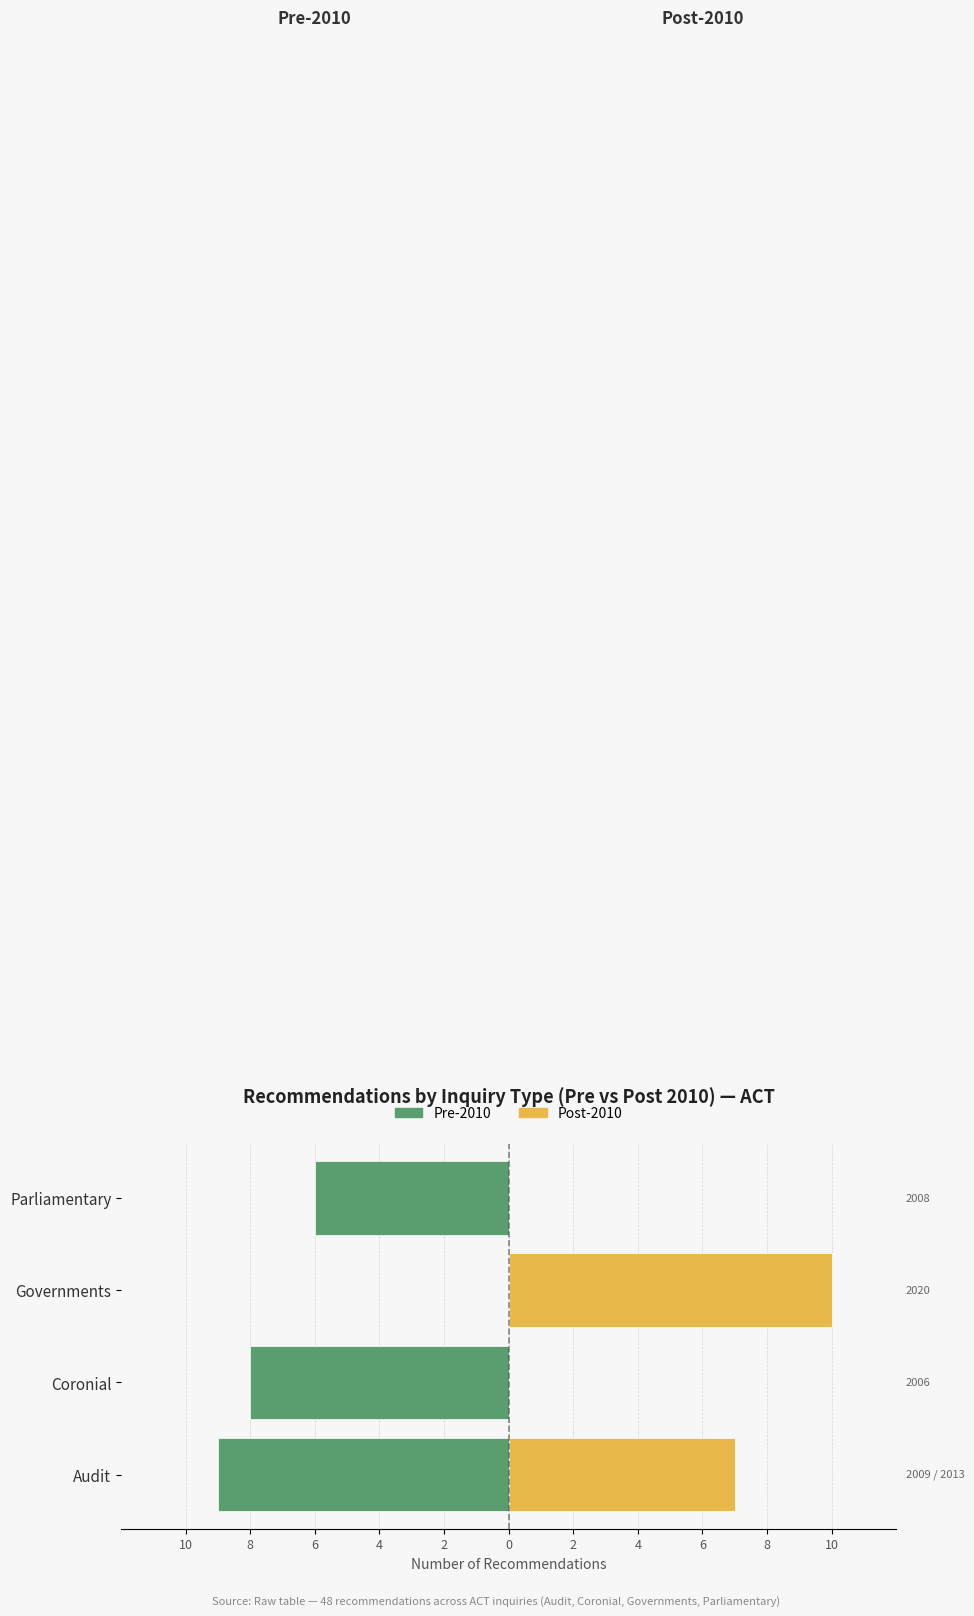

Is the value of Post-2010 (Audit 2013, Governments 2020) at Parliamentary greater than the value of Pre-2010 (Audit 2009, Coronial 2006, Parliamentary 2008) at Audit?

Yes